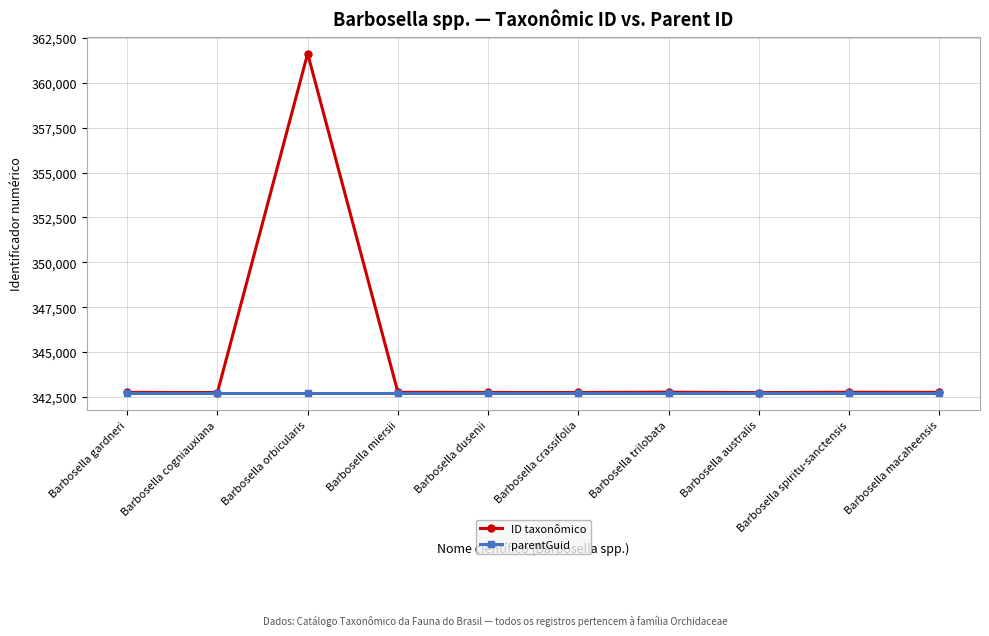

What is the label of the 4th point from the right?

Barbosella trilobata